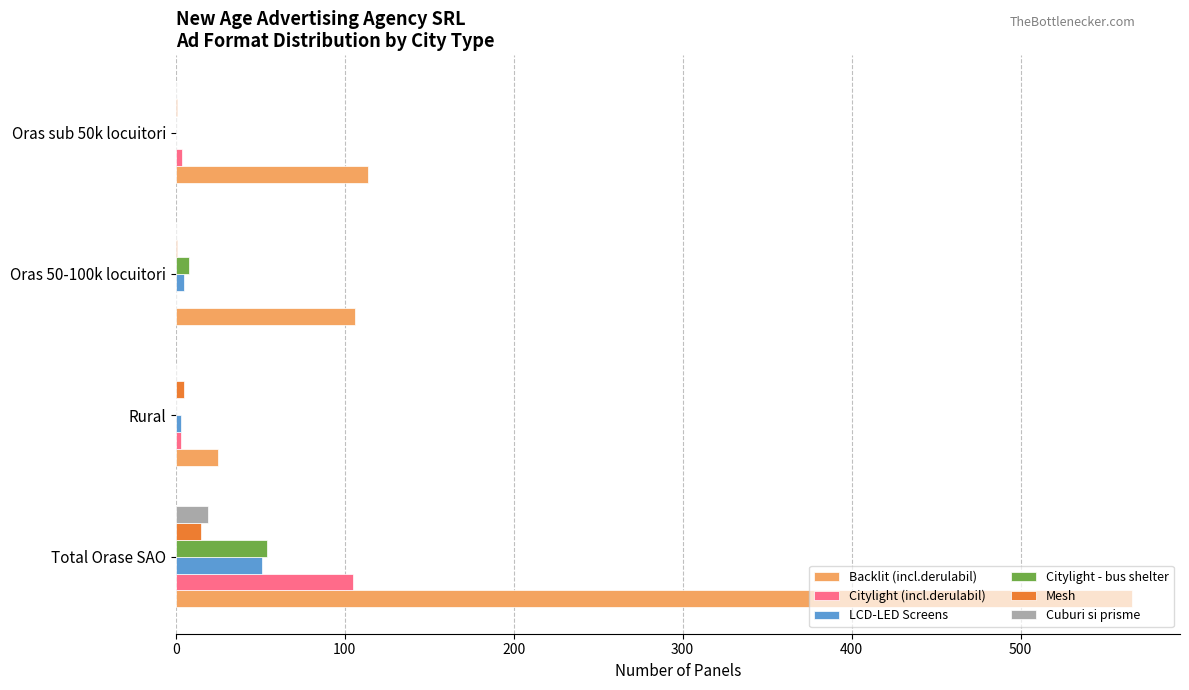

Which series has the largest range (max minus min)?

Backlit (incl.derulabil)